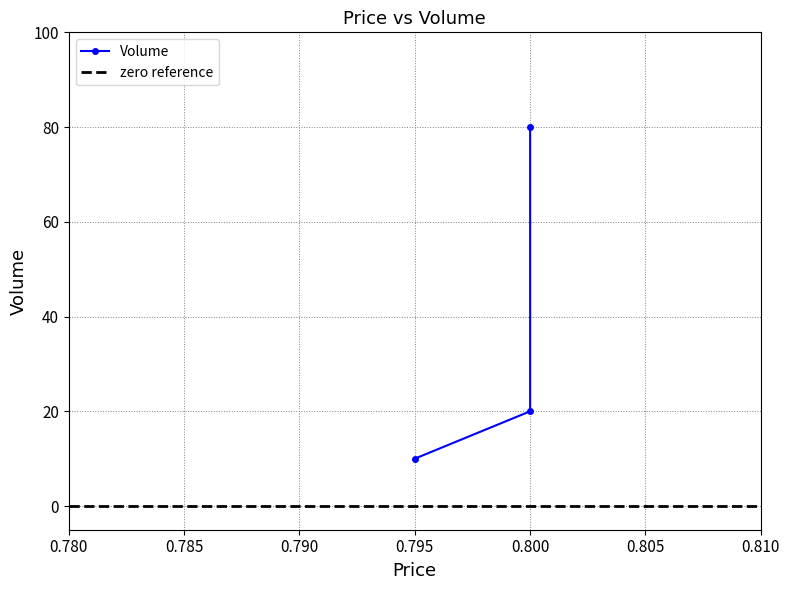

What is the sum of all values?

110